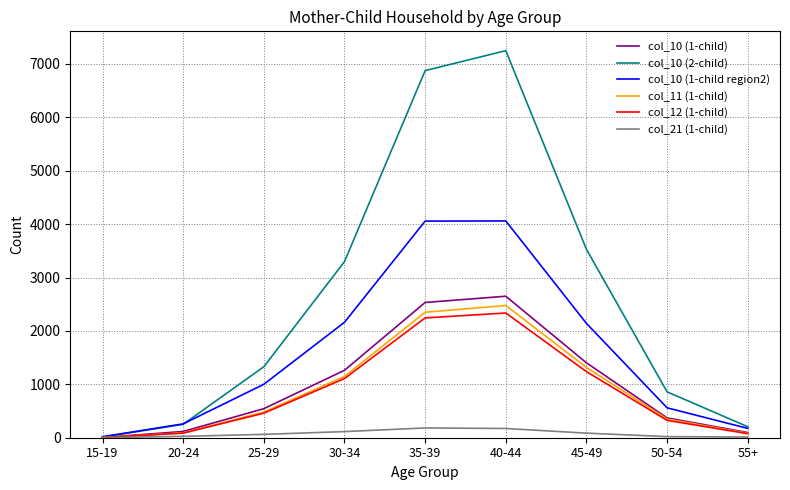

What position from the right is 35-39?

5